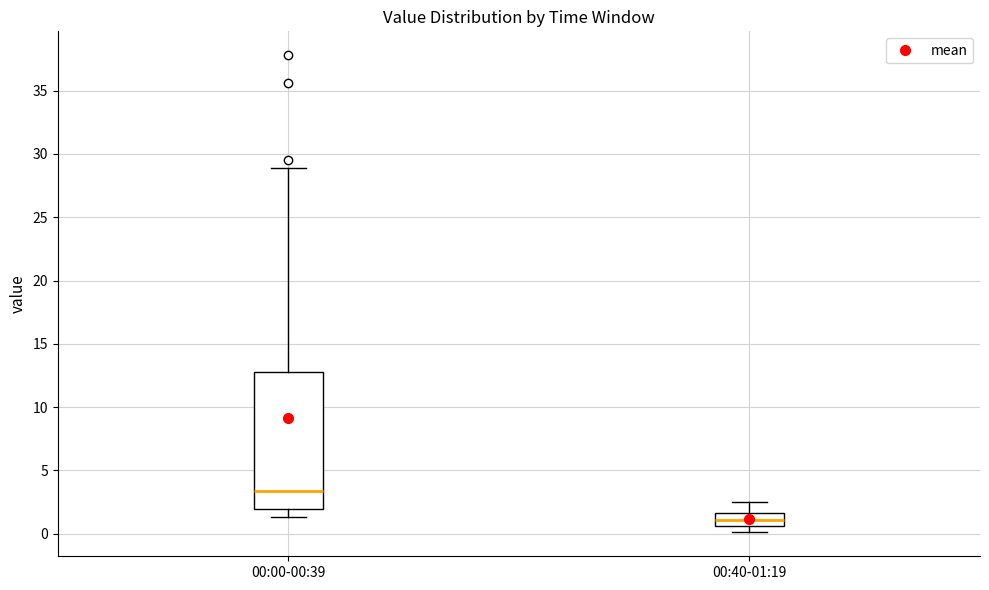

Where is the lower edge of the box for 00:40-01:19 on the y-axis? The values are not printed on the chart, so give them approximately, as read against the axis.

0.5